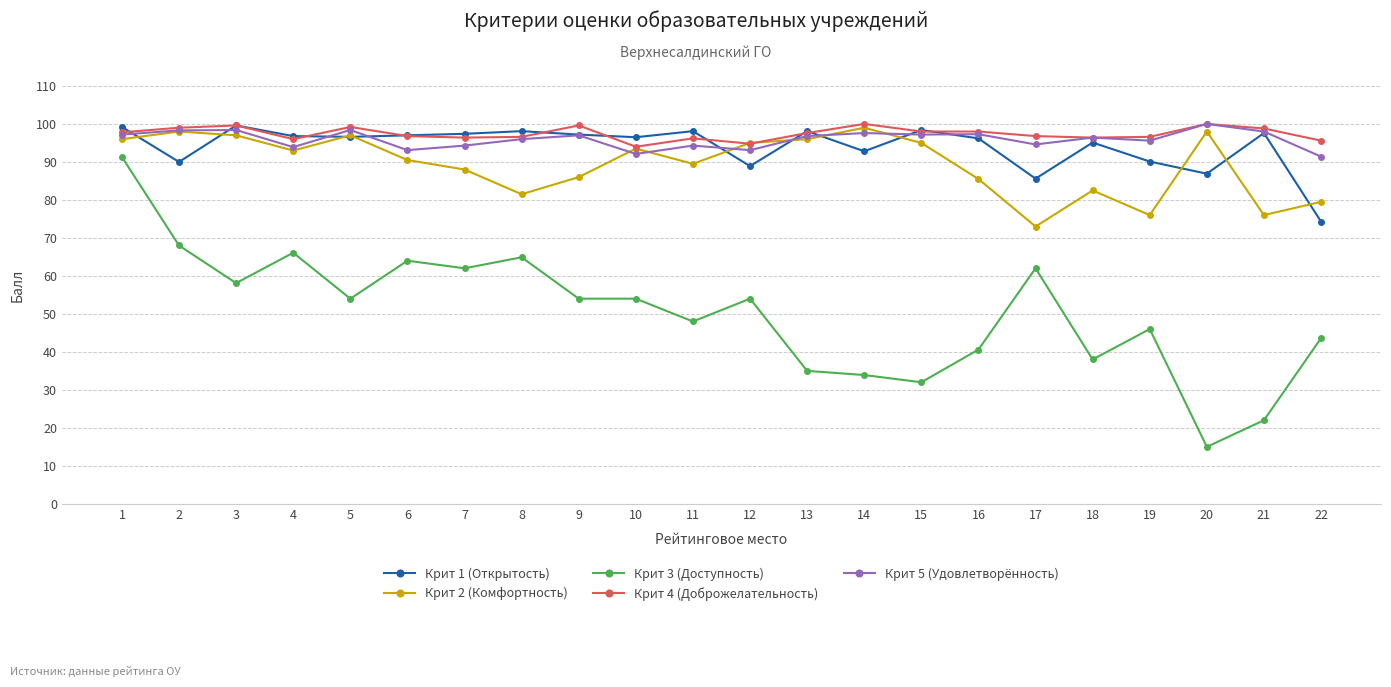

What is the difference between the highest and lowest values at 15?

66.4